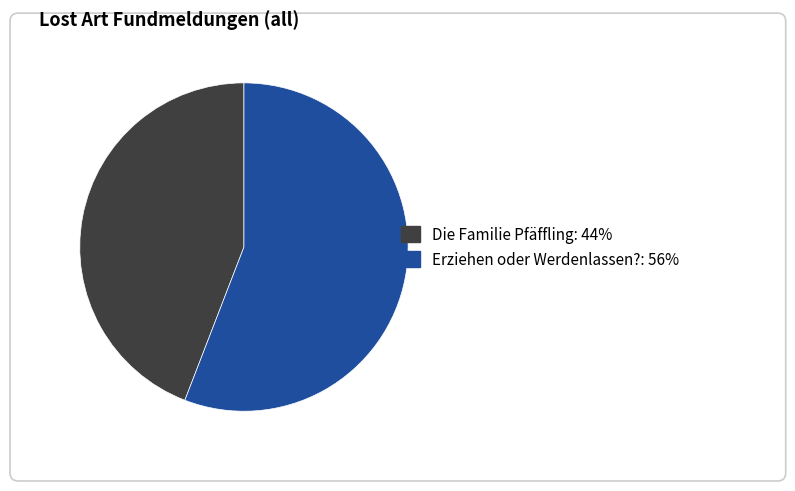

Is there any slice that represents more than half of the pie?

Yes